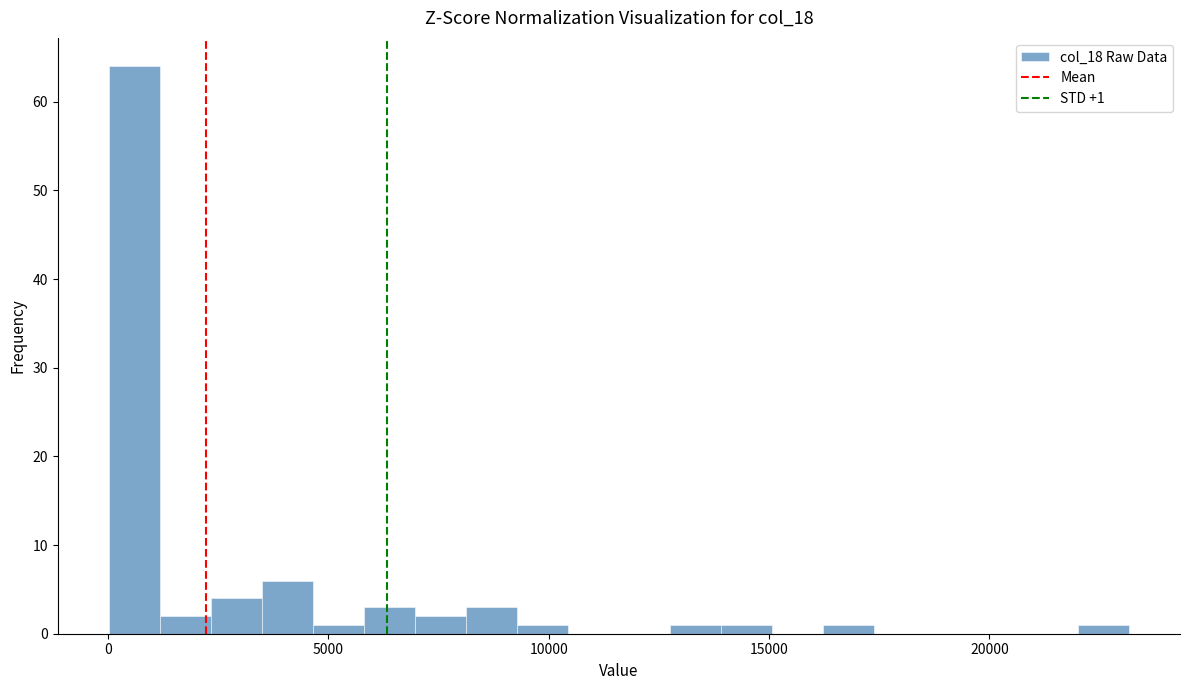

Read against the x-axis, roughly where is the centre of the tallest bar?

500